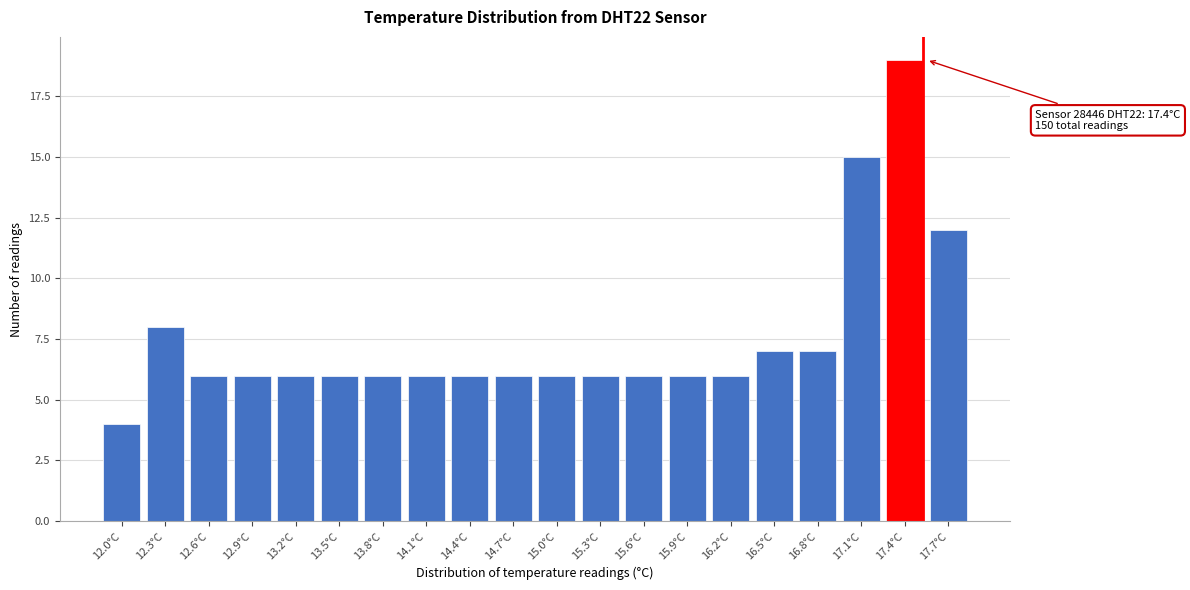

Reading left to right, what are all the values shown in this chart?

12.0°C=4	12.3°C=8	12.6°C=6	12.9°C=6	13.2°C=6	13.5°C=6	13.8°C=6	14.1°C=6	14.4°C=6	14.7°C=6	15.0°C=6	15.3°C=6	15.6°C=6	15.9°C=6	16.2°C=6	16.5°C=7	16.8°C=7	17.1°C=15	17.4°C=19	17.7°C=12